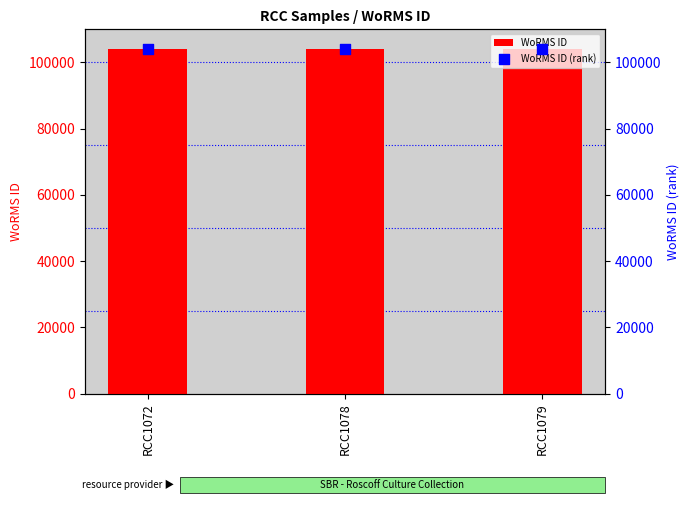

At how many categories does at least one series exceed 103995?

1